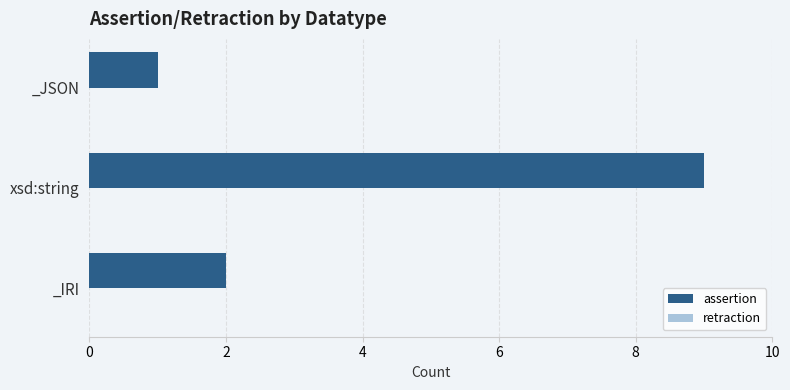

The chart shows a value of 2 at _IRI. True or false?

True